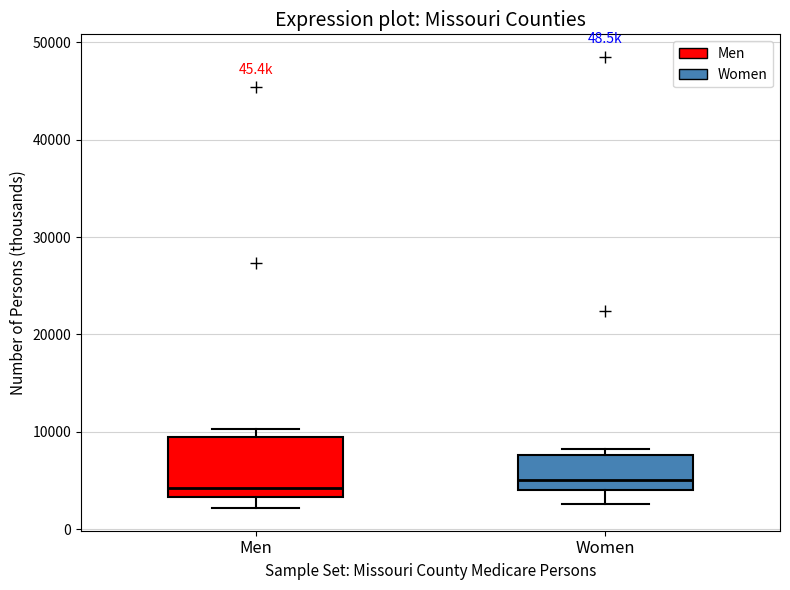

Where does the median line of the box for Women sit on the y-axis? The values are not printed on the chart, so give them approximately, as read against the axis.

5000